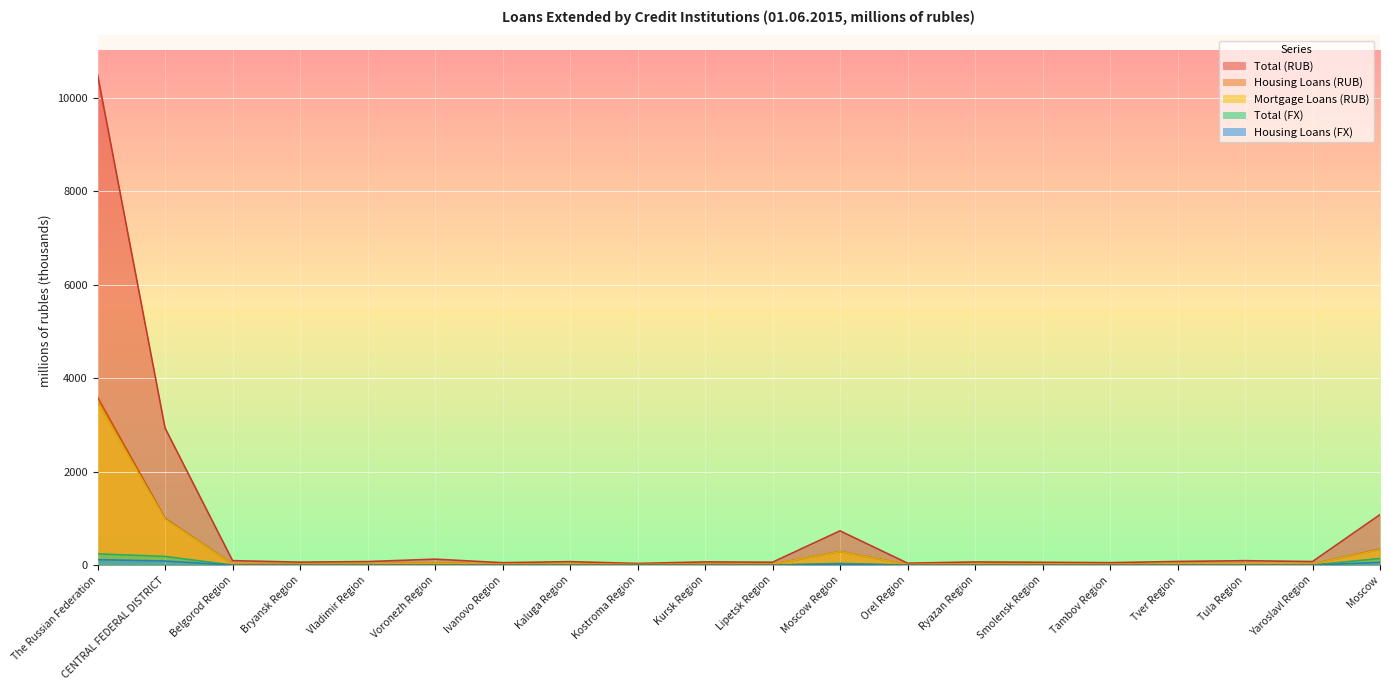

Does the chart display data point markers on the line(s)?

No